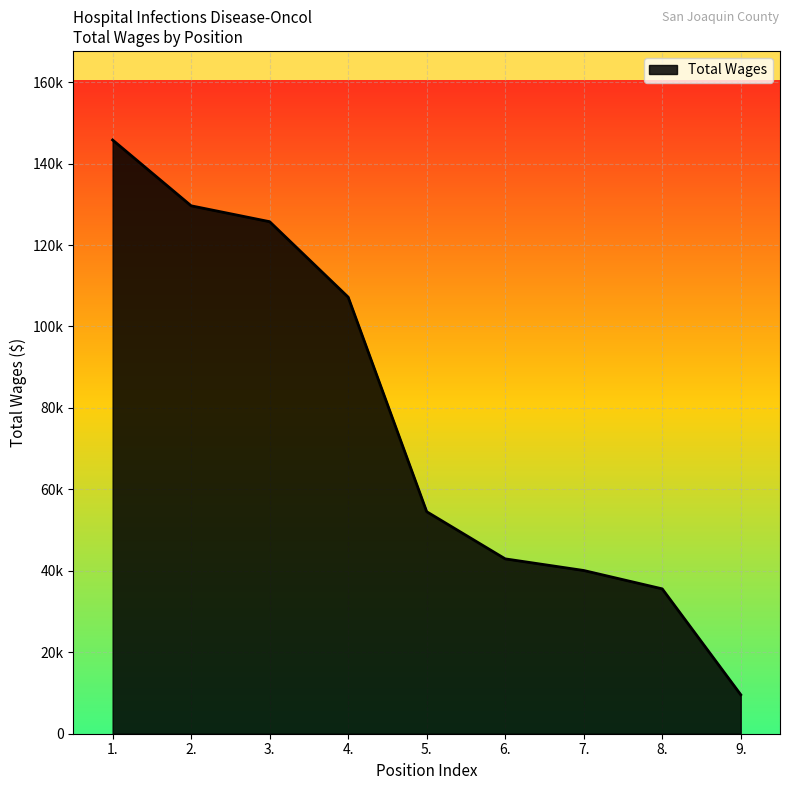

Is this an area chart (filled region under the line)?

Yes